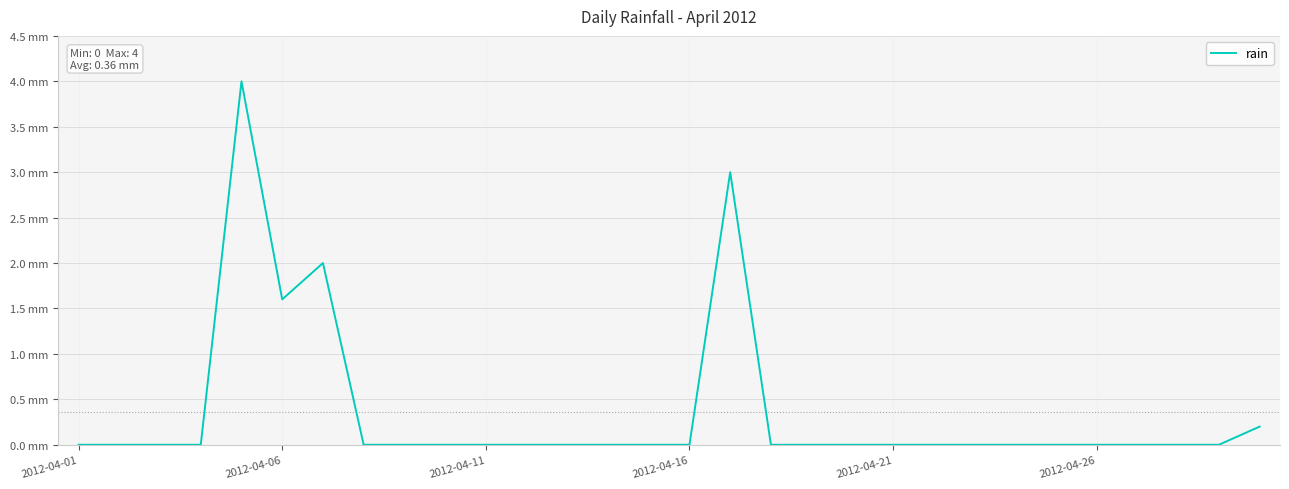

Does the chart have visible grid lines?

Yes